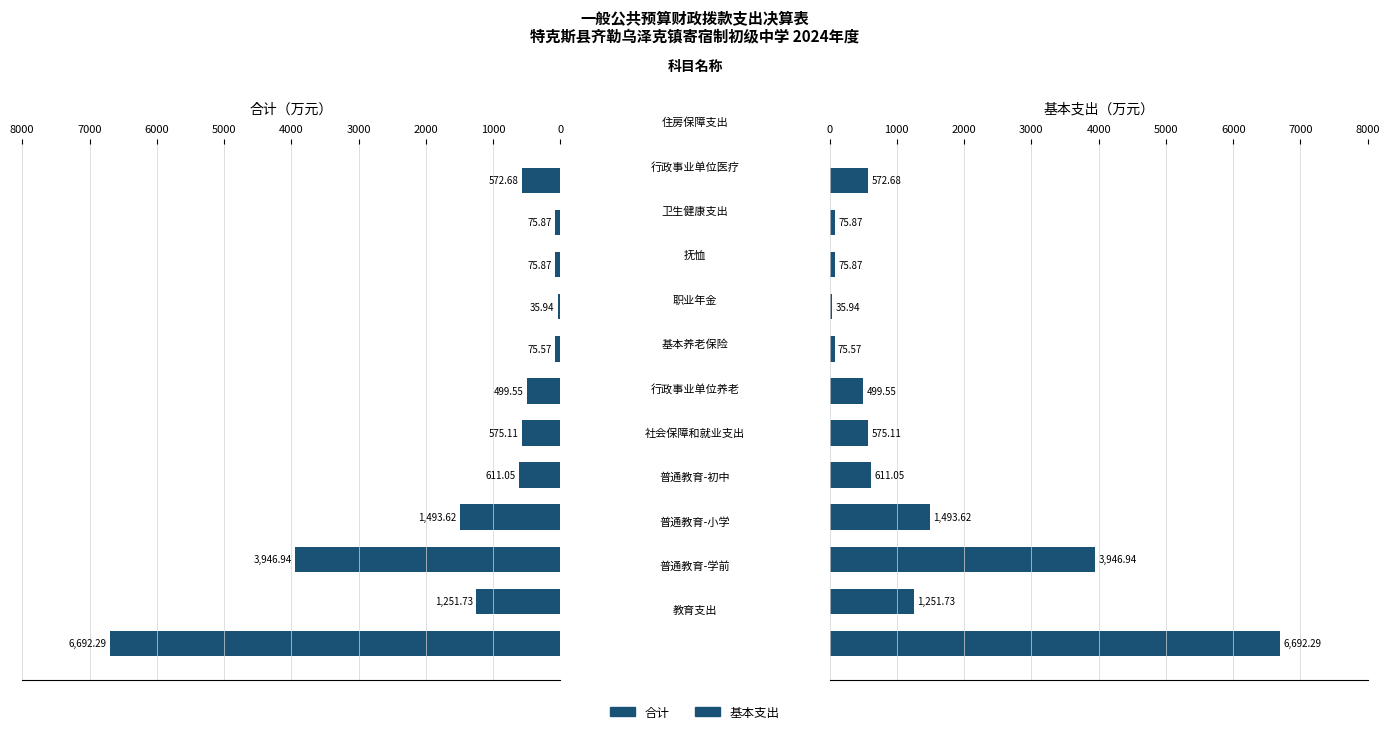

What is the difference between the maximum and minimum values in the 基本支出 series?

6656.4